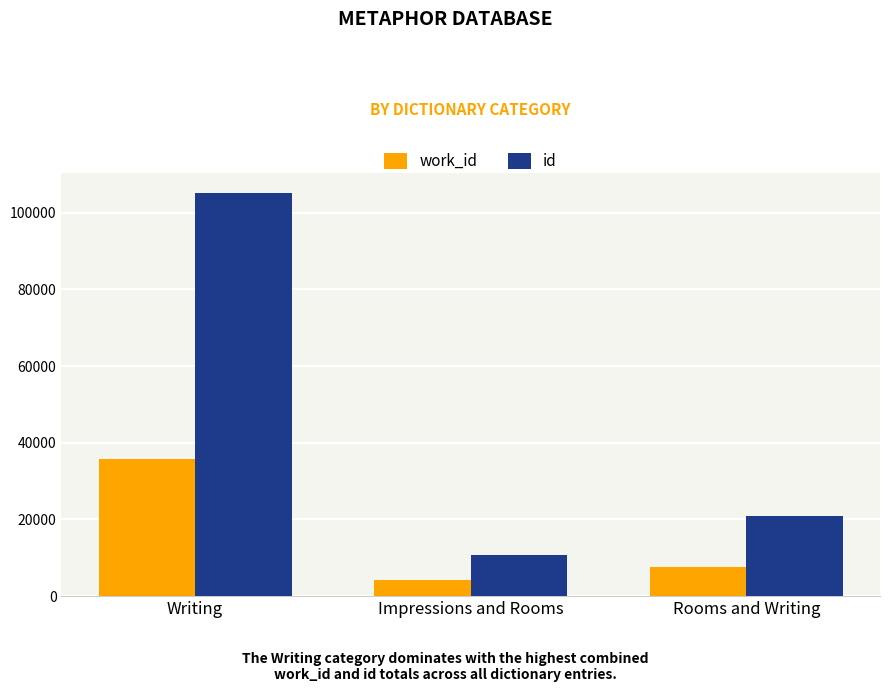

Is it true that work_id equals 3504 at Rooms and Writing?

False